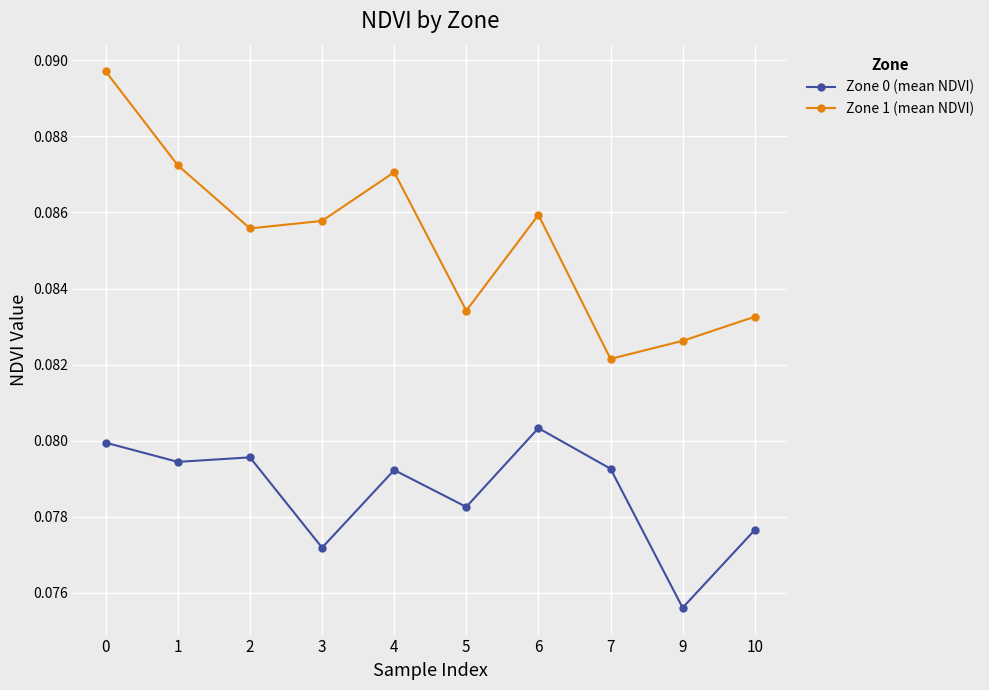

Rank the series by their maximum value, from lowest to highest.

Zone 0 (mean NDVI), Zone 1 (mean NDVI)